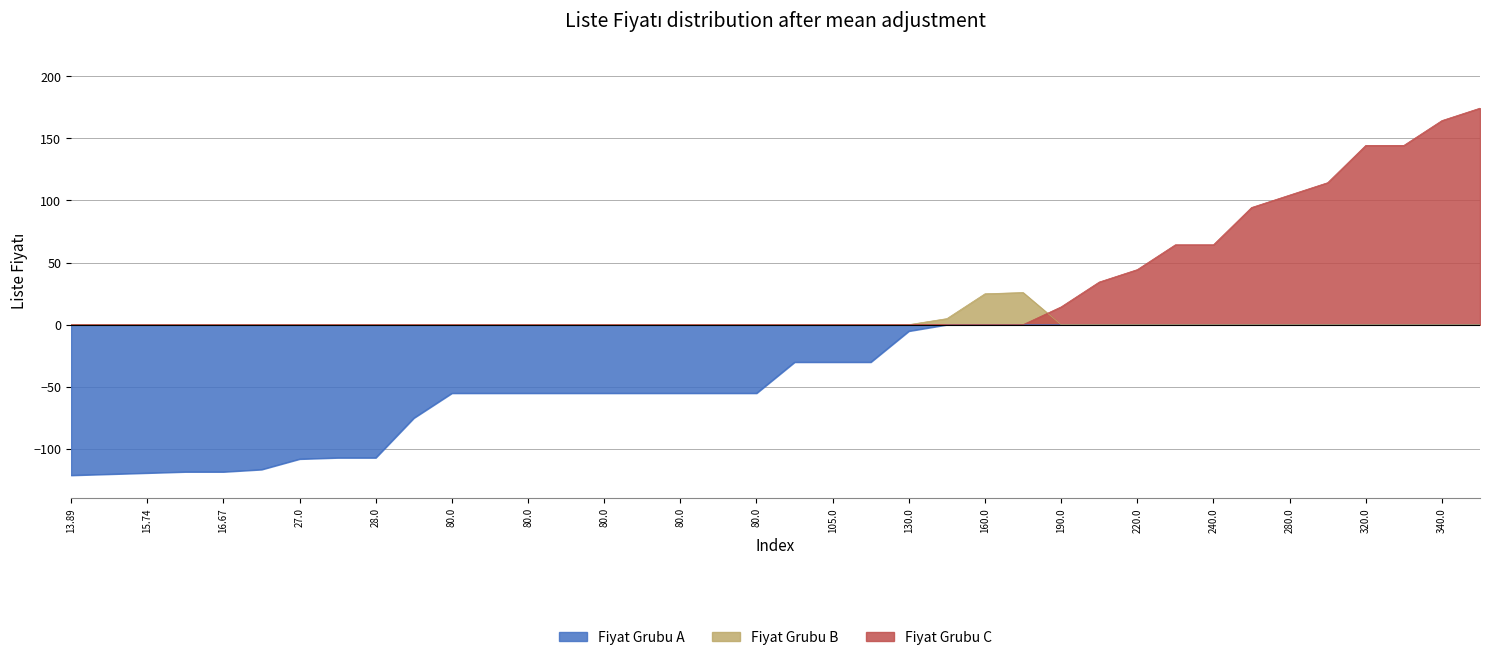

Reading left to right, list all the values displayed in this chart.

13.9	14.8	15.7	16.7	16.7	18.5	27.0	28.0	28.0	60.0	80.0	80.0	80.0	80.0	80.0	80.0	80.0	80.0	80.0	105.0	105.0	105.0	130.0	140.0	160.0	161.0	190.0	210.0	220.0	240.0	240.0	270.0	280.0	290.0	320.0	320.0	340.0	350.0